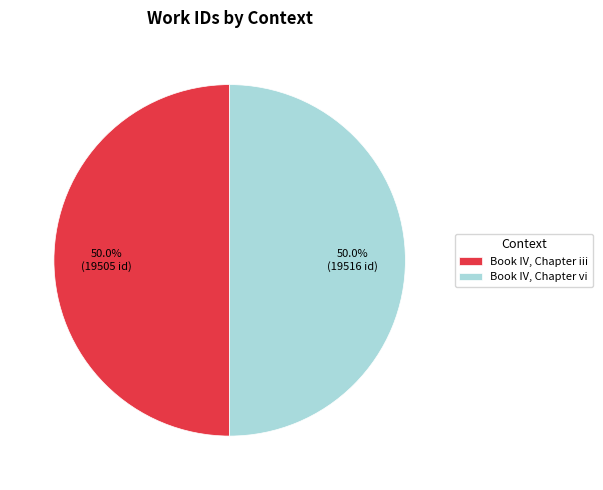

How many segments does this pie chart have?

2